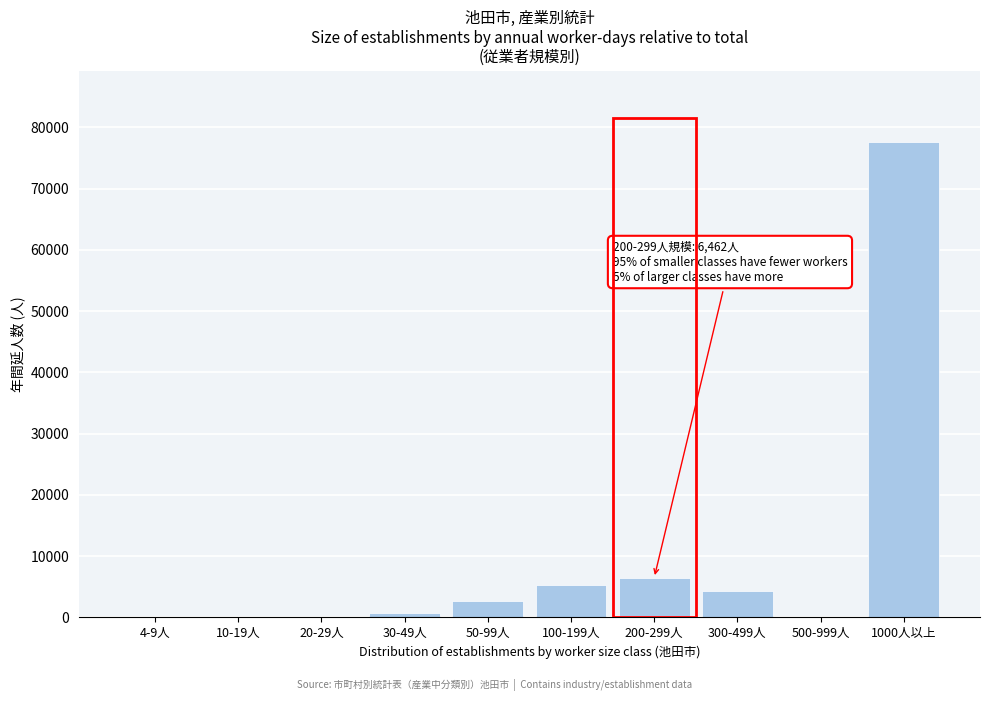

Reading left to right, extract all data points from this chart.

4-9人=0	10-19人=0	20-29人=0	30-49人=758	50-99人=2736	100-199人=5317	200-299人=6462	300-499人=4244	500-999人=0	1000人以上=77629